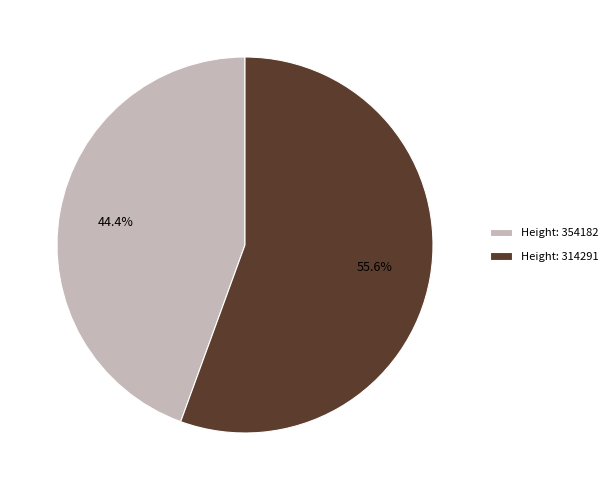

What is the largest slice in the pie chart?

Height: 314291